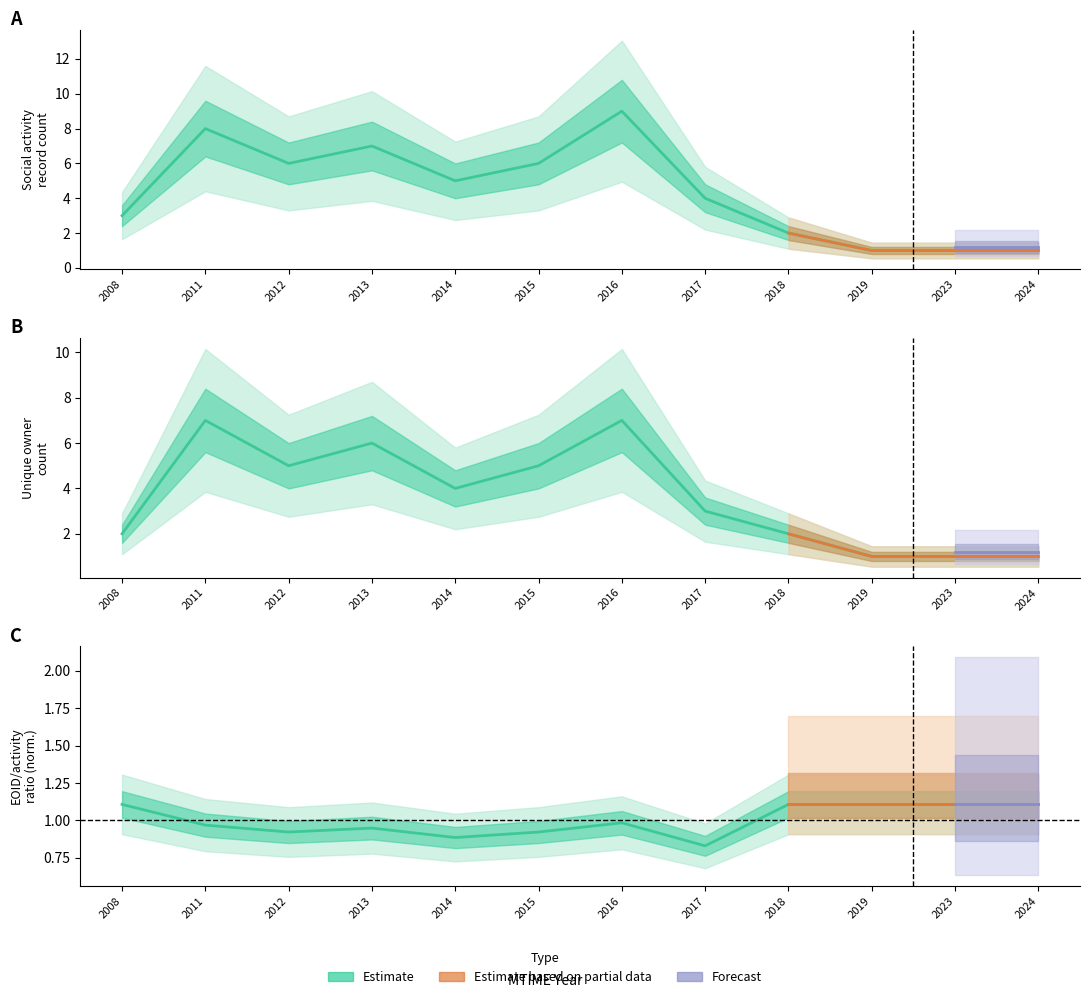

True or false: EOID_count has a value of 5 at 2012.

True